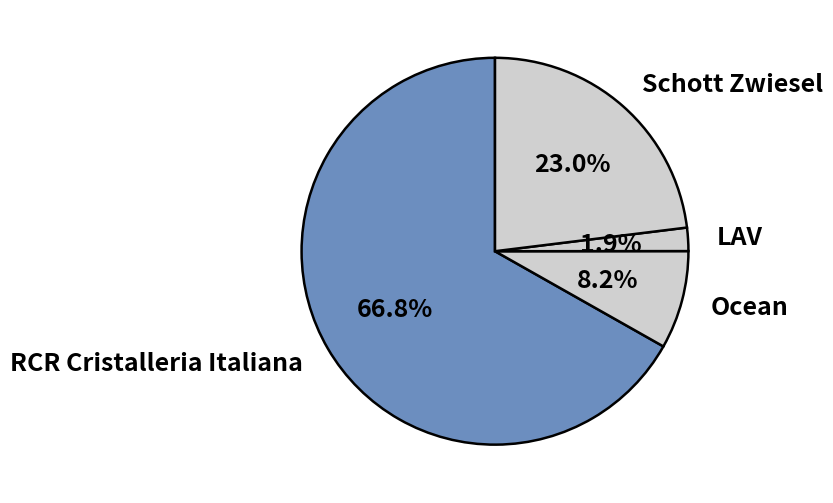

Which category has the biggest portion of the pie?

RCR Cristalleria Italiana